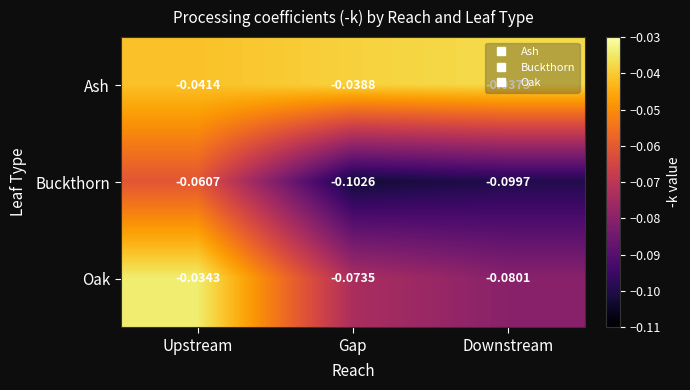

At which label does Buckthorn reach its peak?

Upstream